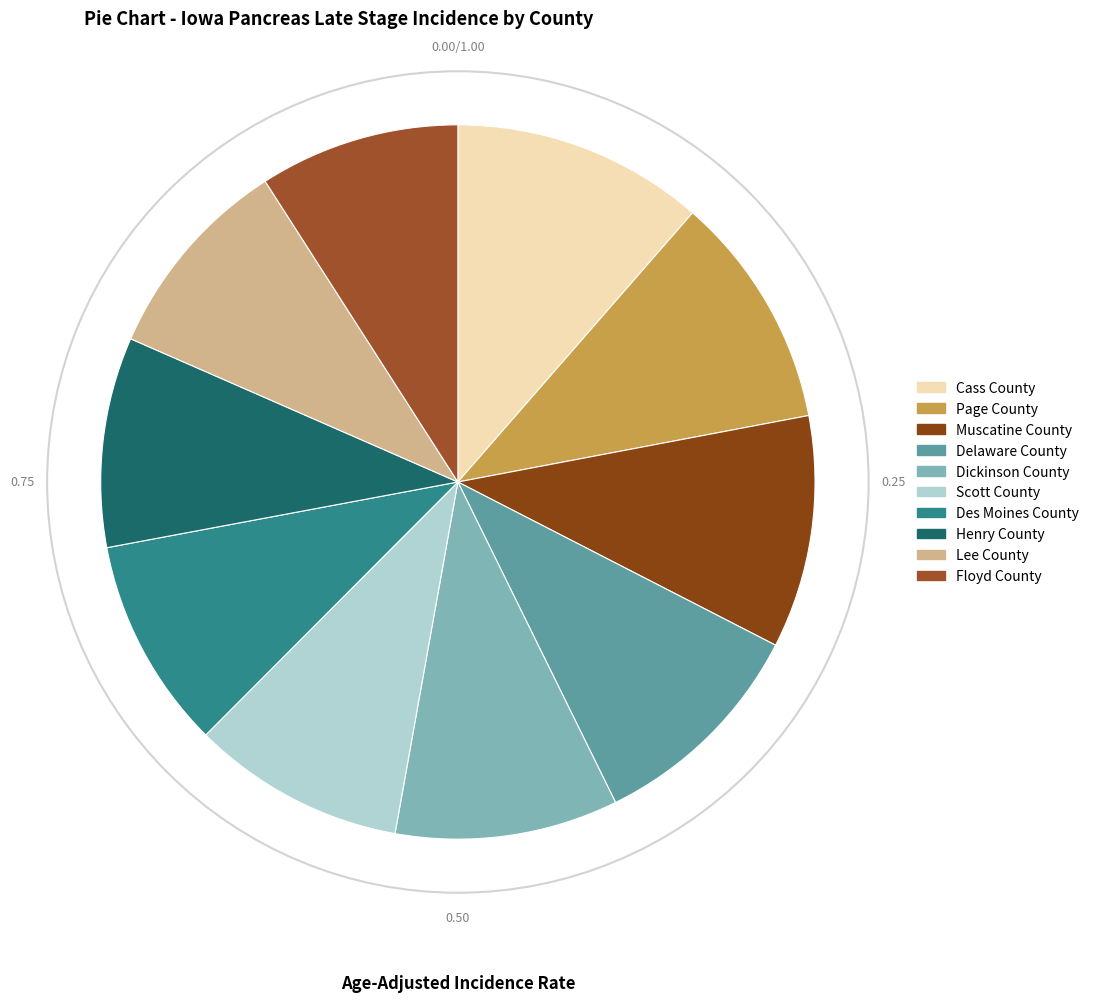

To the nearest percent, what is the difference between the largest and smallest slice percentages?

2%